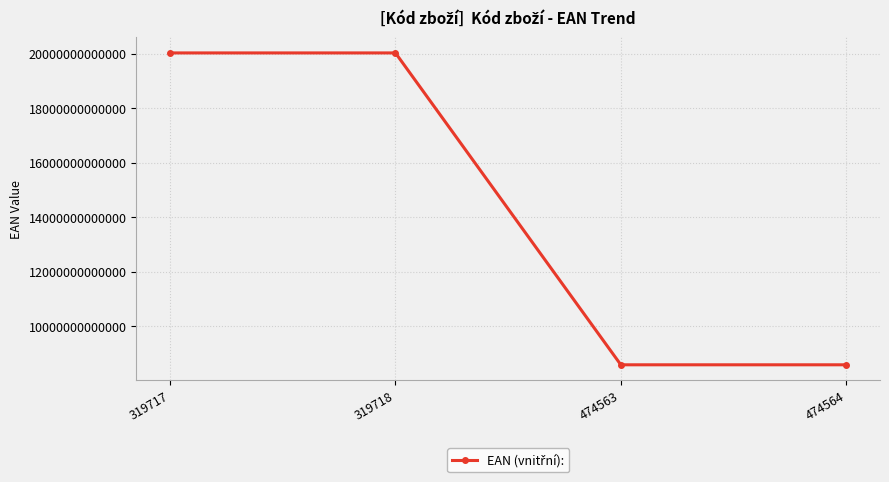

What value does the data have at 319718?

20031971800003